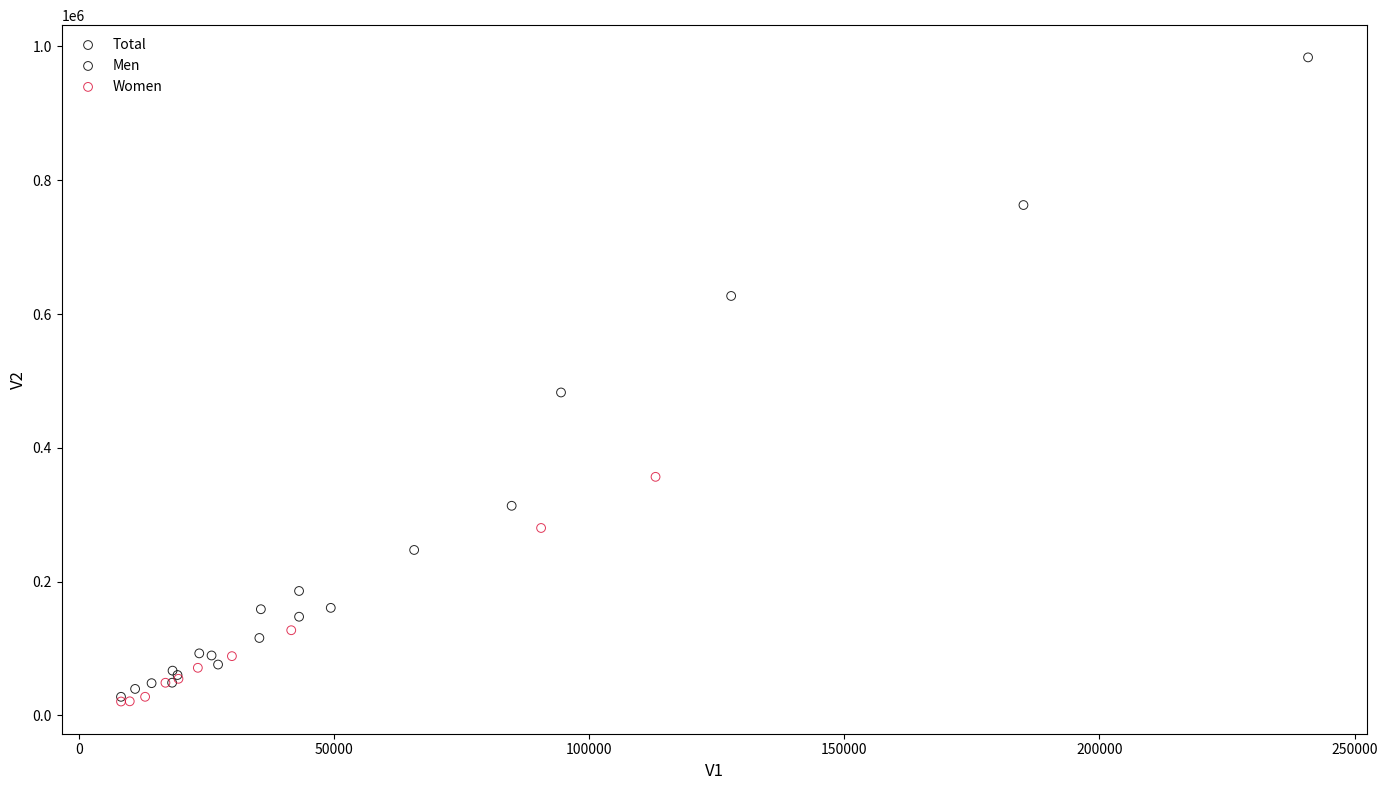

Which series has the largest Y range (max minus min)?

Total